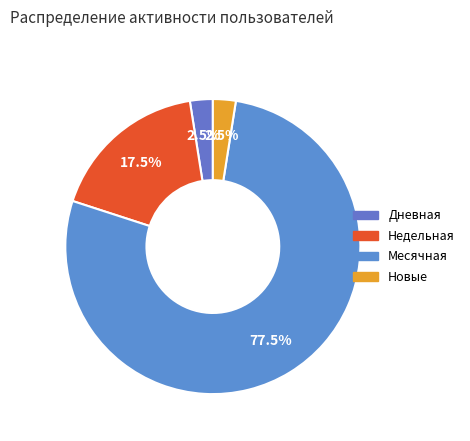

How many segments does this pie chart have?

4